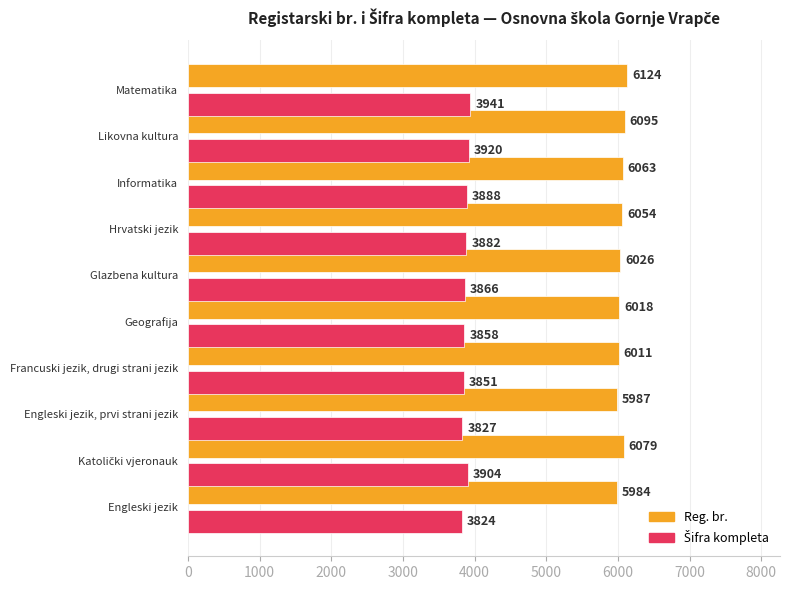

What is the total value across all series at Matematika?

10065